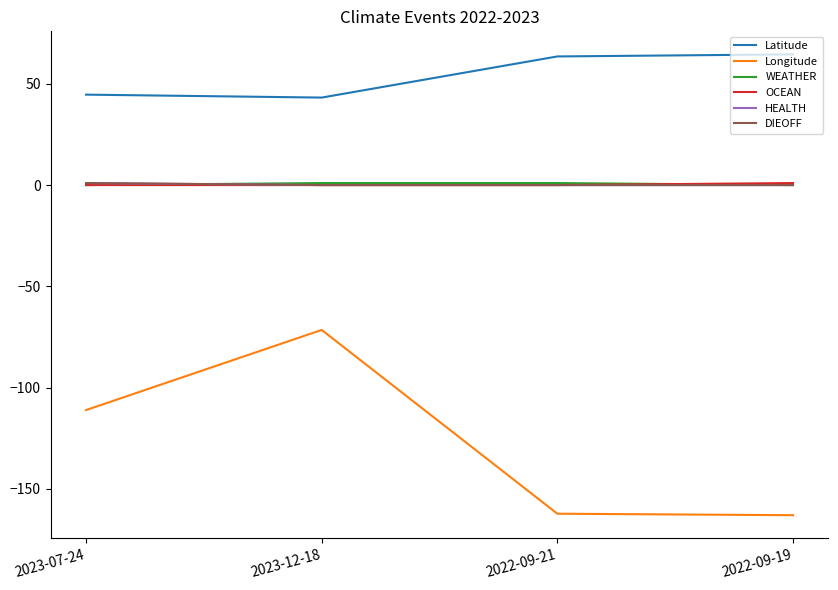

Which category has the lowest value in the OCEAN series?

2023-07-24